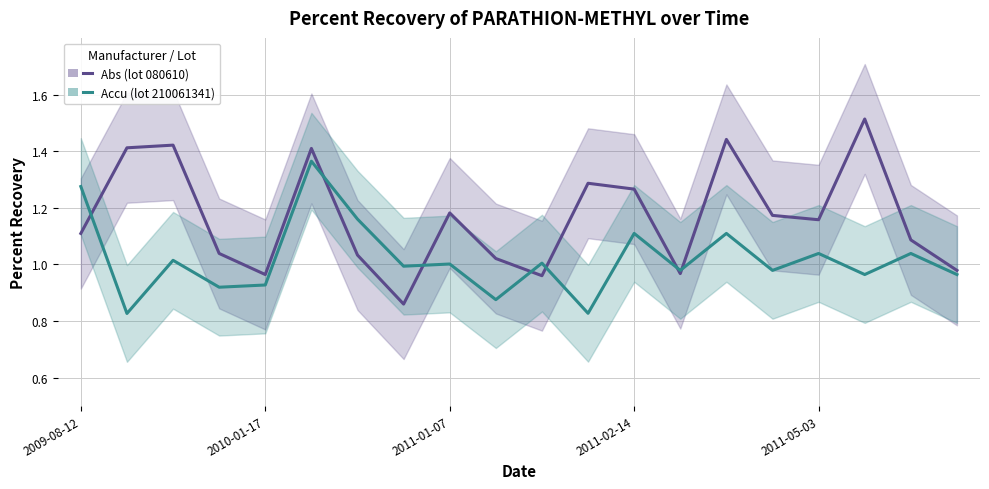

At how many categories does at least one series exceed 1?

16